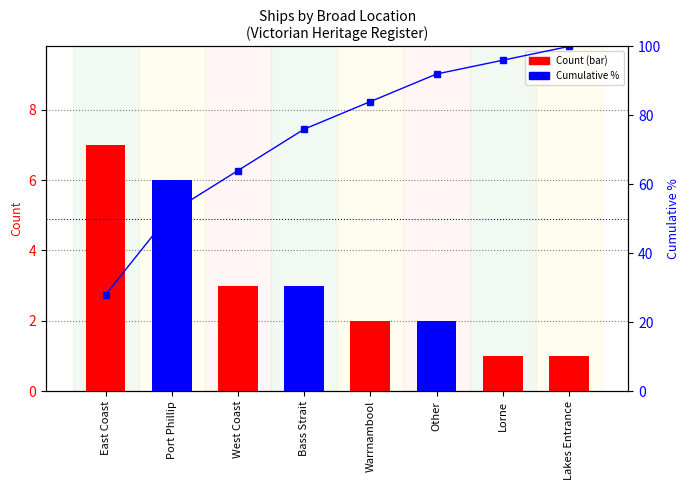

What is the difference between the second highest and second lowest values in the Count series?

5.0